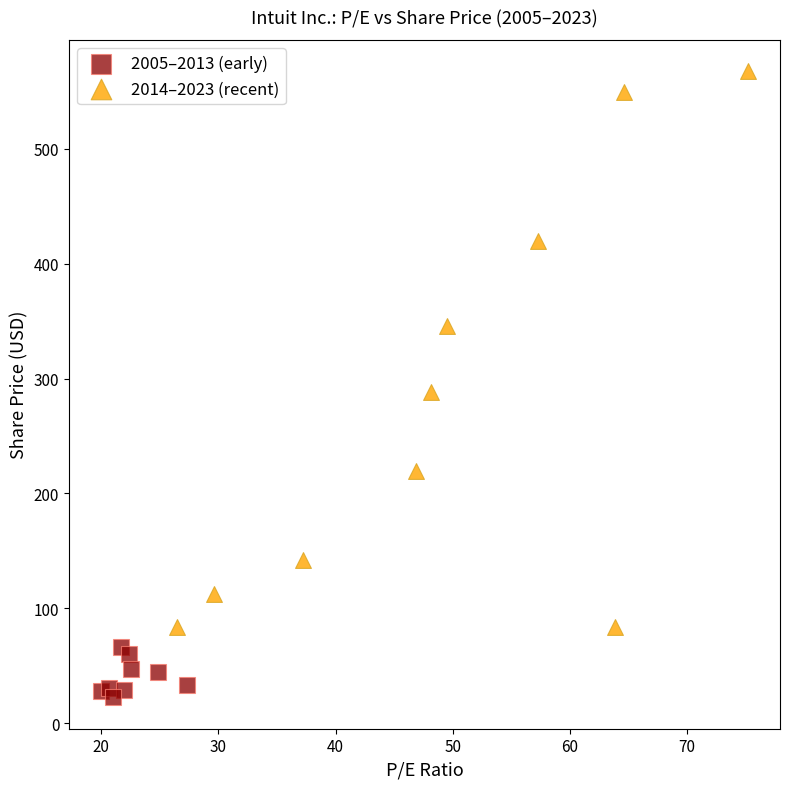

Which series reaches the maximum Y coordinate?

2014–2023 (recent)